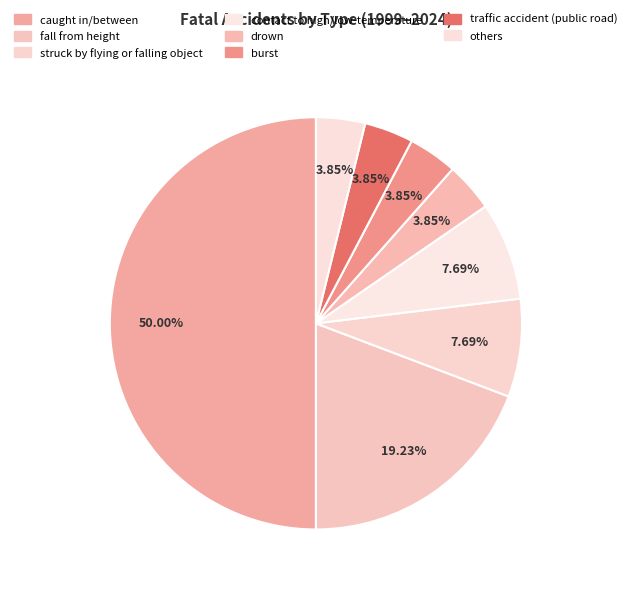

What is the largest slice in the pie chart?

caught in/between